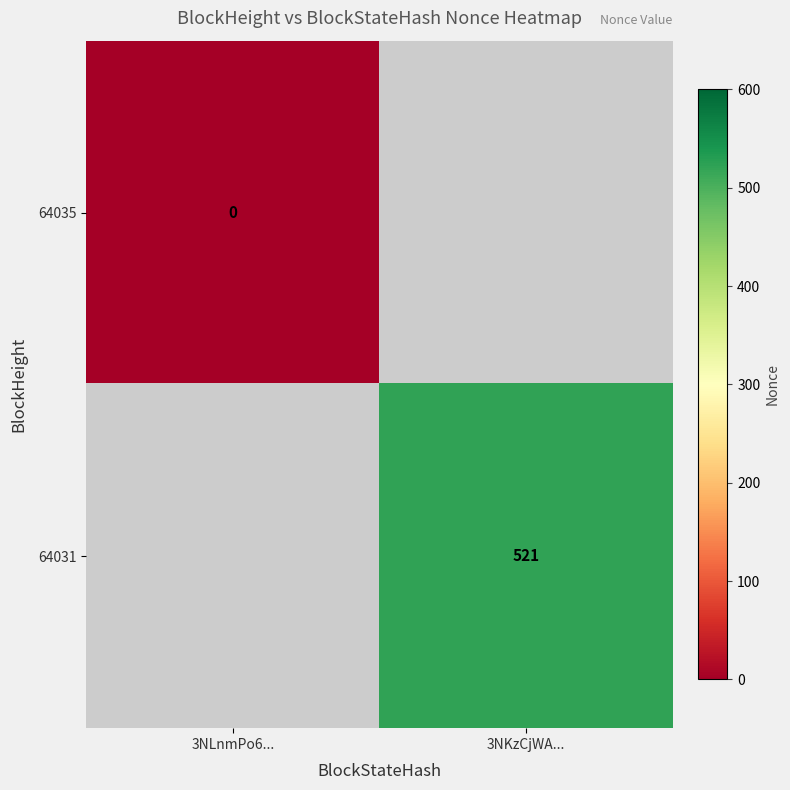

The 64031 series shows 521 at 3NKzCjWA.... True or false?

True